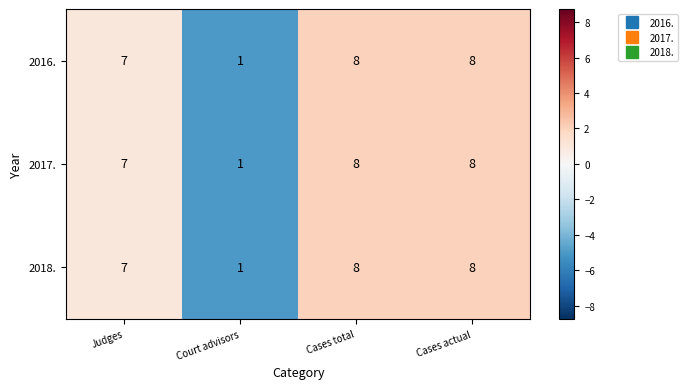

Reading left to right, extract all data points from this chart.

2016.: 7	1	8	8
2017.: 7	1	8	8
2018.: 7	1	8	8